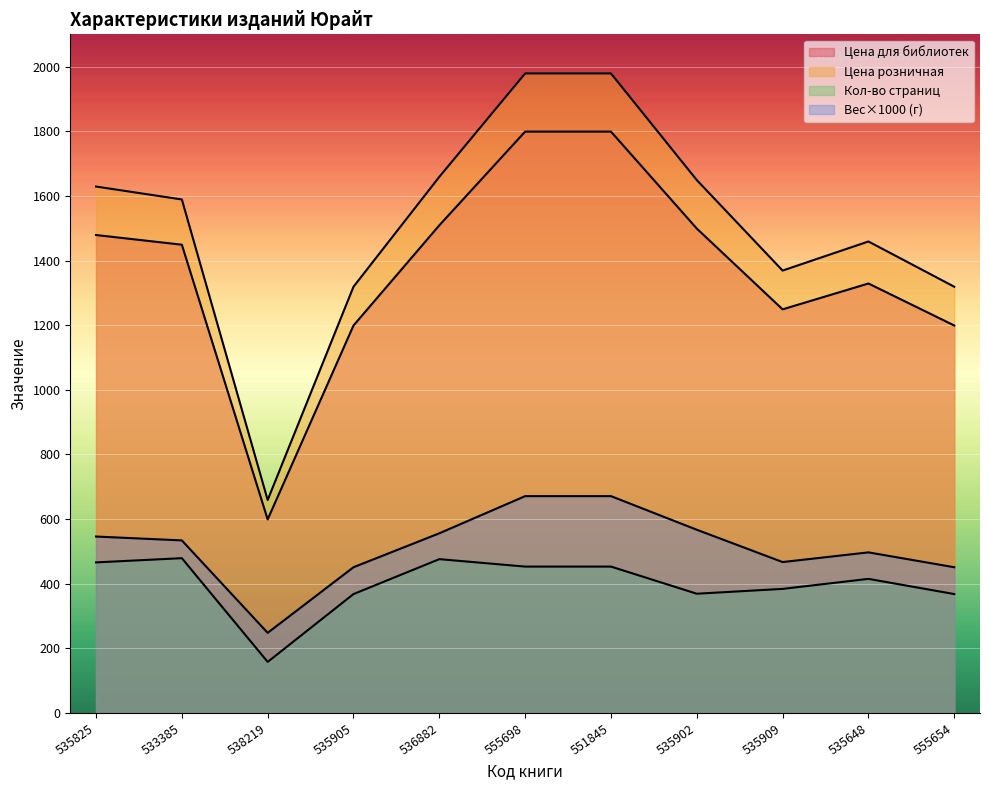

True or false: Цена для библиотек and Цена розничная cross at least once.

False